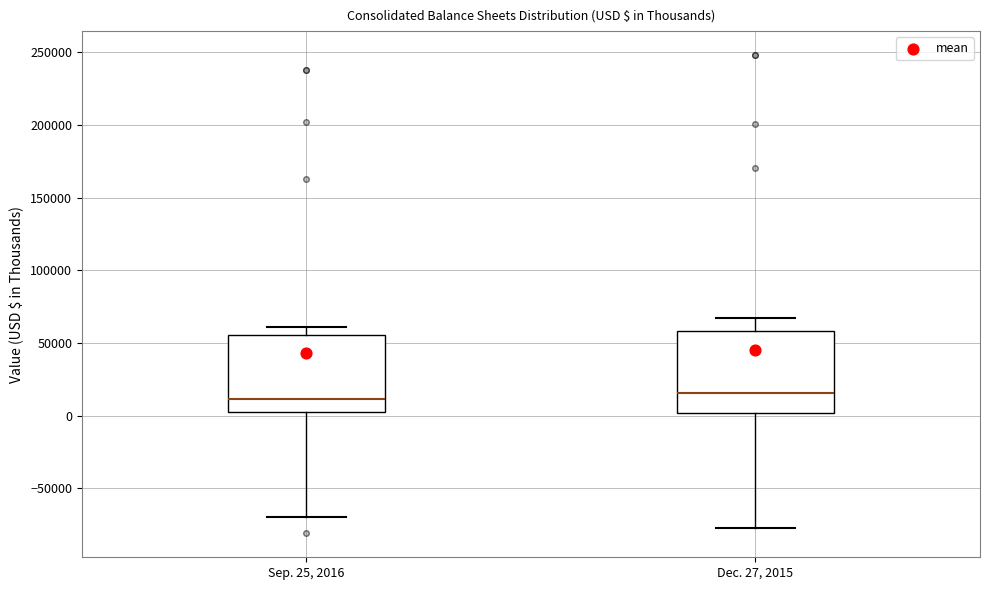

Where is the upper edge of the box for Dec. 27, 2015 on the y-axis? The values are not printed on the chart, so give them approximately, as read against the axis.

60000